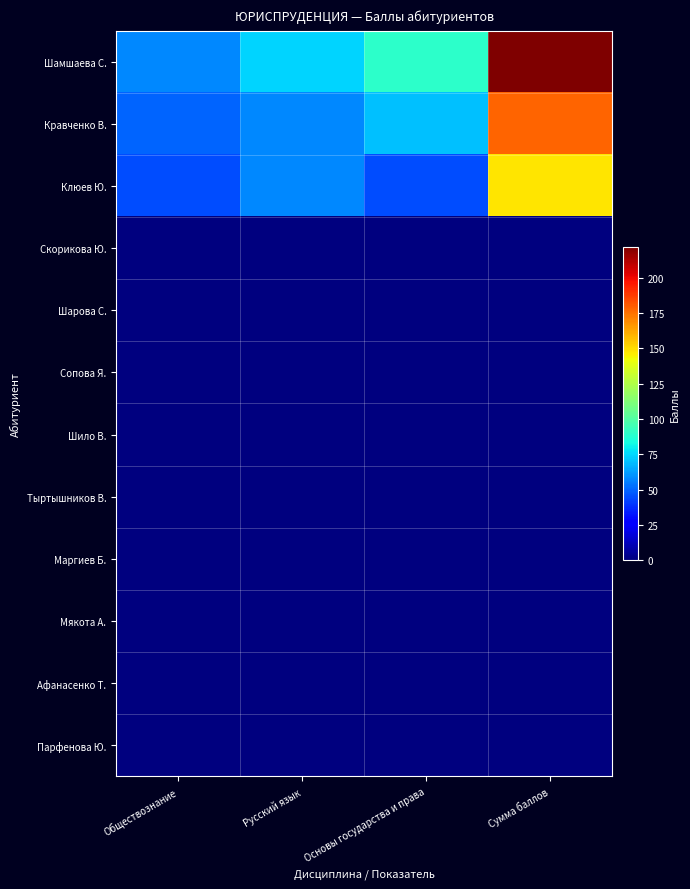

Which series has the widest spread of values?

Шамшаева С.